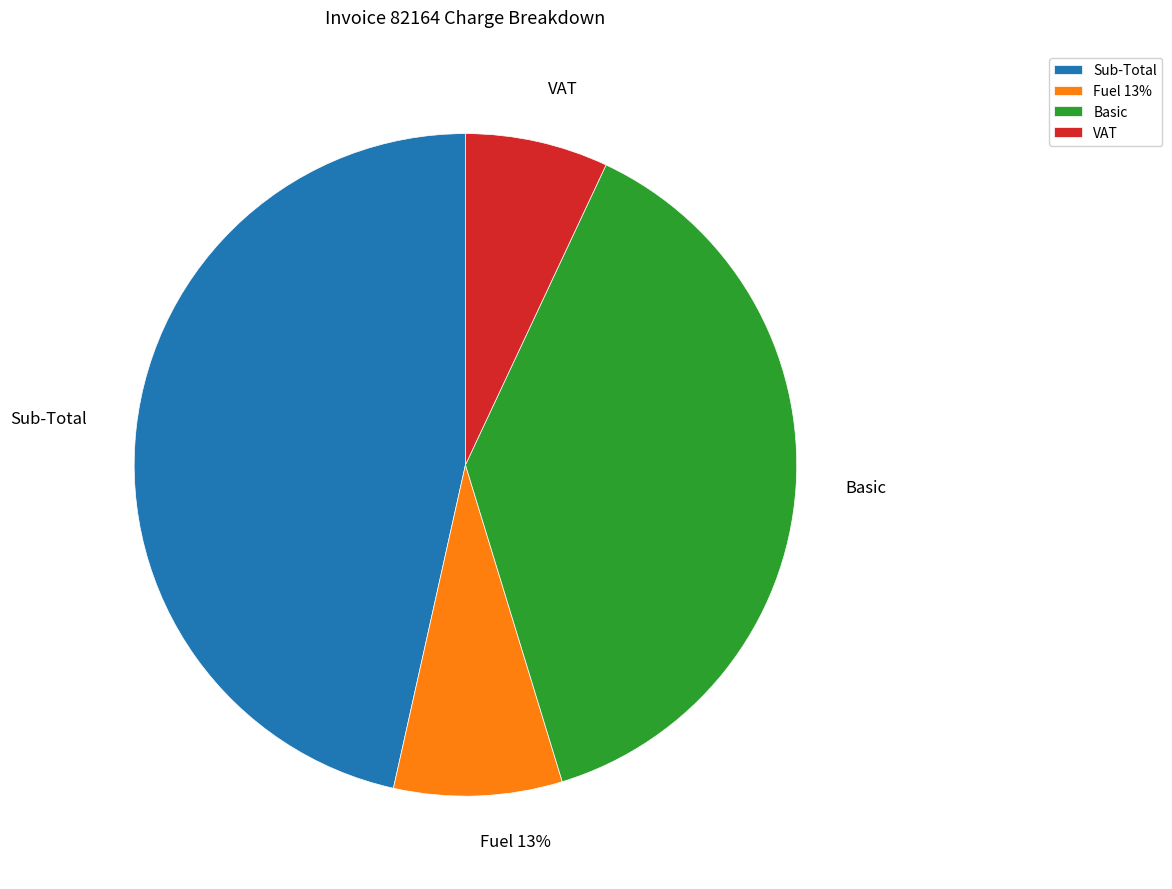

Is it true that Sub-Total is 36% of the pie?

False